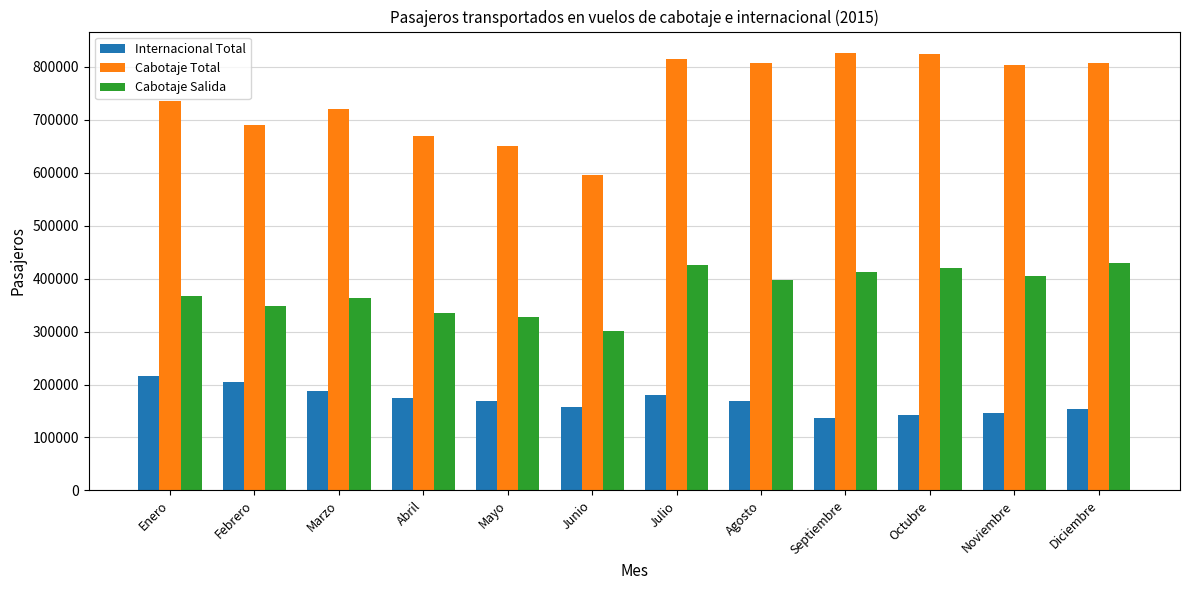

Are the bars grouped side by side (vs. stacked)?

Yes